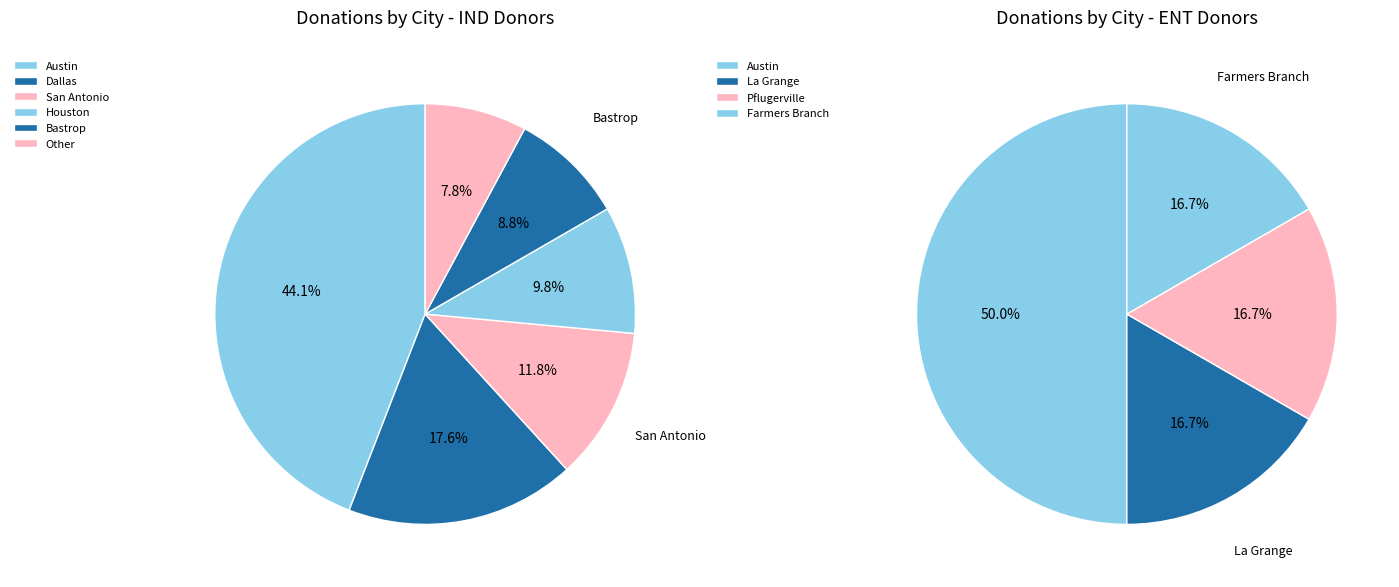

What portion of the pie excludes Dallas?

82.4%